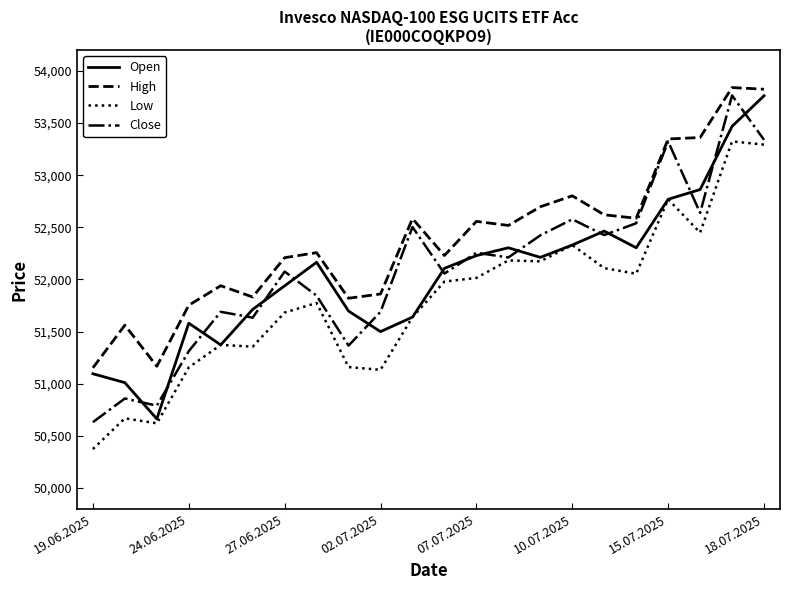

Which series has the largest total across all categories?

High